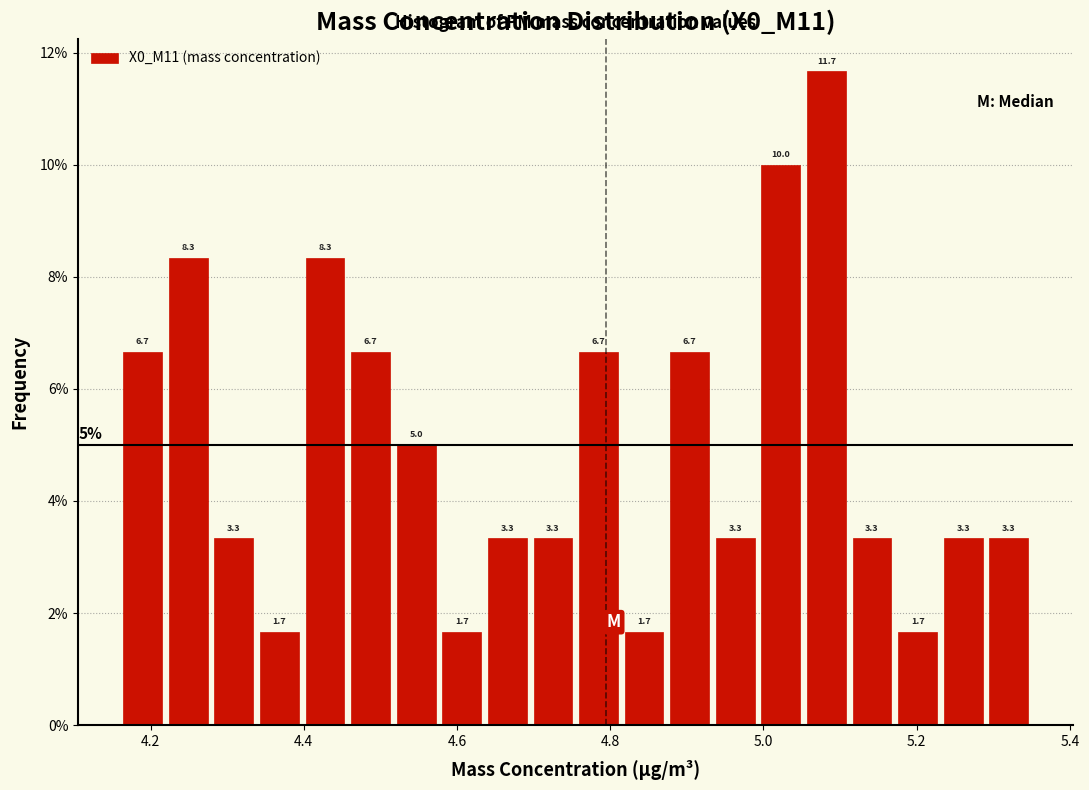

Read against the x-axis, roughly where is the centre of the tallest bar?

5.08